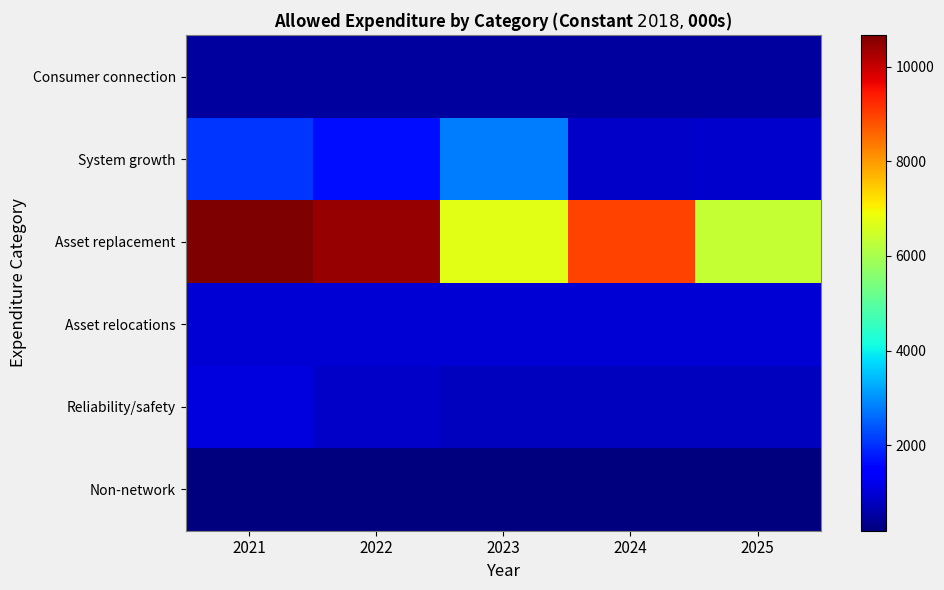

What is the total value across all series at 2022?

14646.6